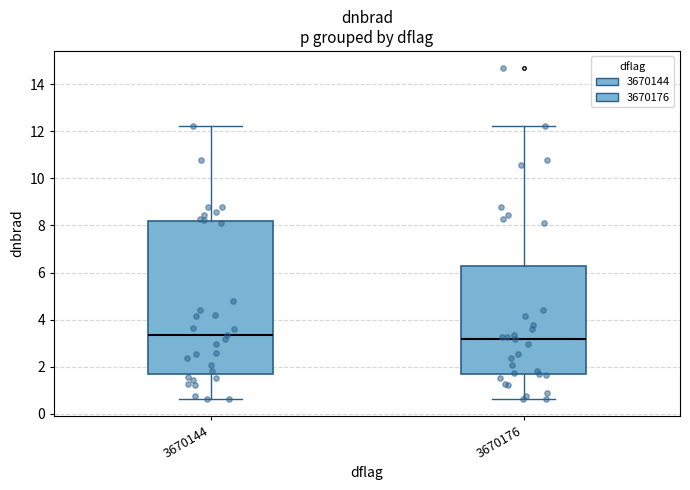

Reading left to right, read every box against the y-axis: the position of its median line, the range the box covers, and the ends of its whiskers. The values are not printed on the chart, so give them approximately, as read against the axis.

3670144: median 3.4, box 1.6 to 8.2, whiskers 0.6 to 12.2
3670176: median 3.2, box 1.6 to 6.2, whiskers 0.6 to 12.2